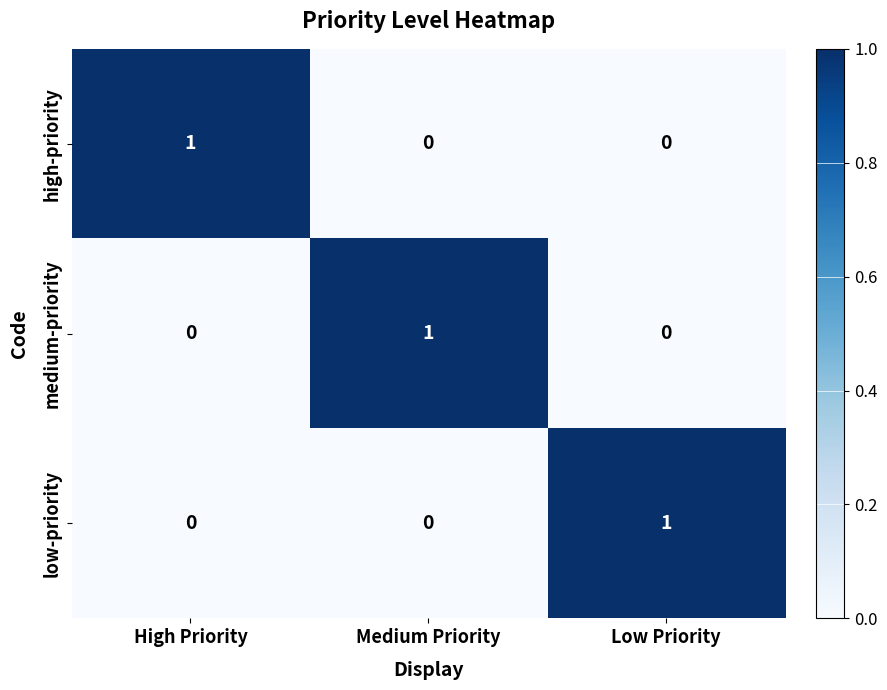

Is it true that high-priority equals 1 at High Priority?

True